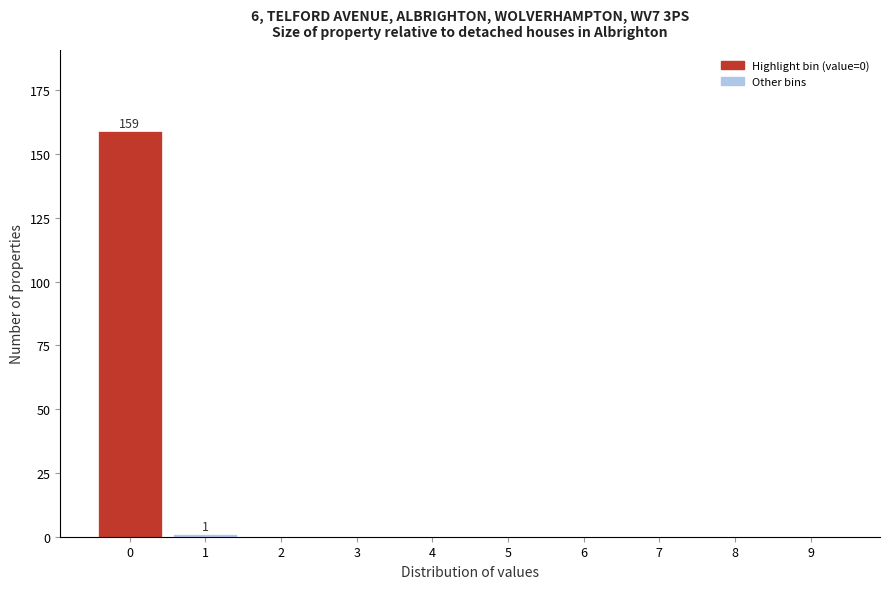

Reading right to left, transcribe all the data shown in this chart.

9=0	8=0	7=0	6=0	5=0	4=0	3=0	2=0	1=1	0=159